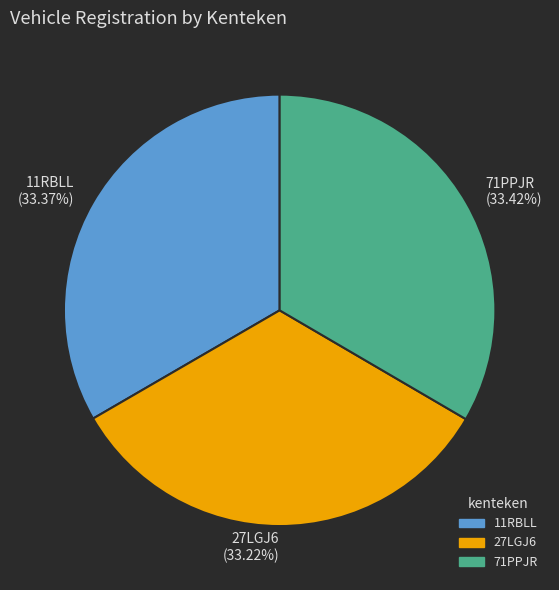

To the nearest percent, what percentage of the pie is 11RBLL?

33%